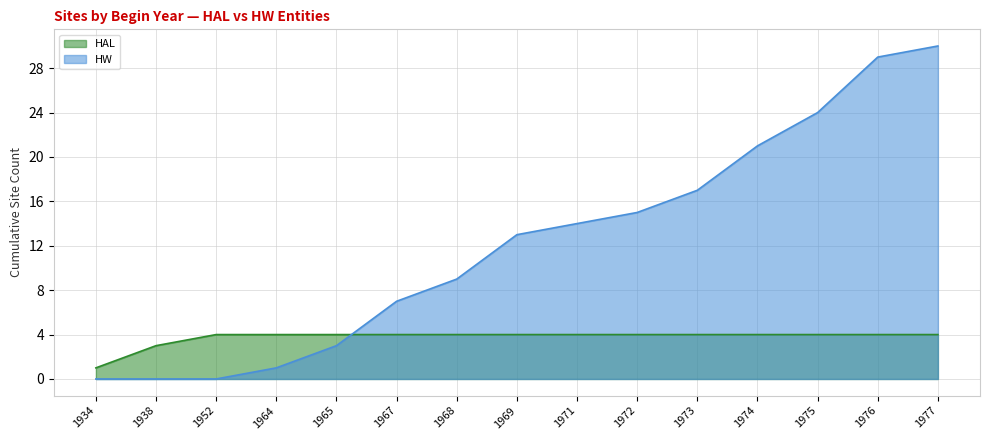

What is the difference between the maximum and minimum values in the HAL series?

3